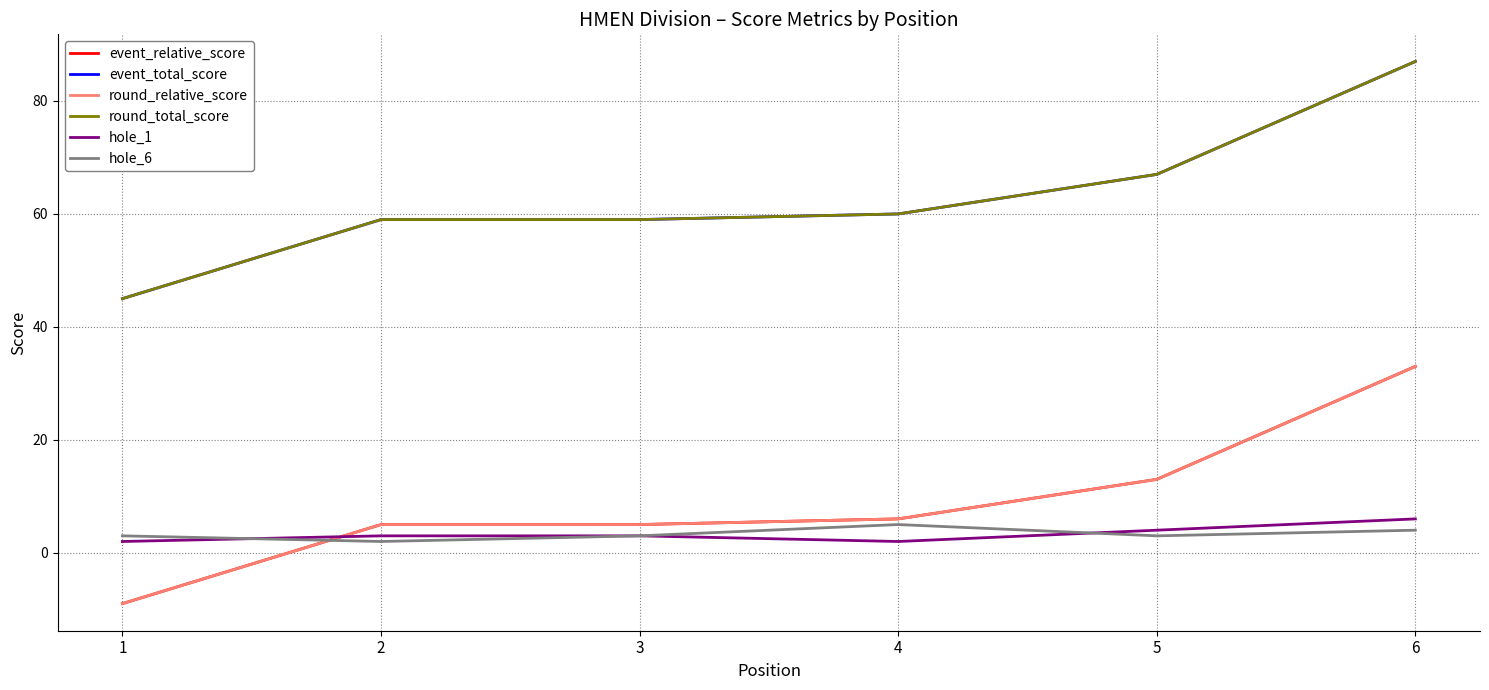

Does the chart have visible grid lines?

Yes